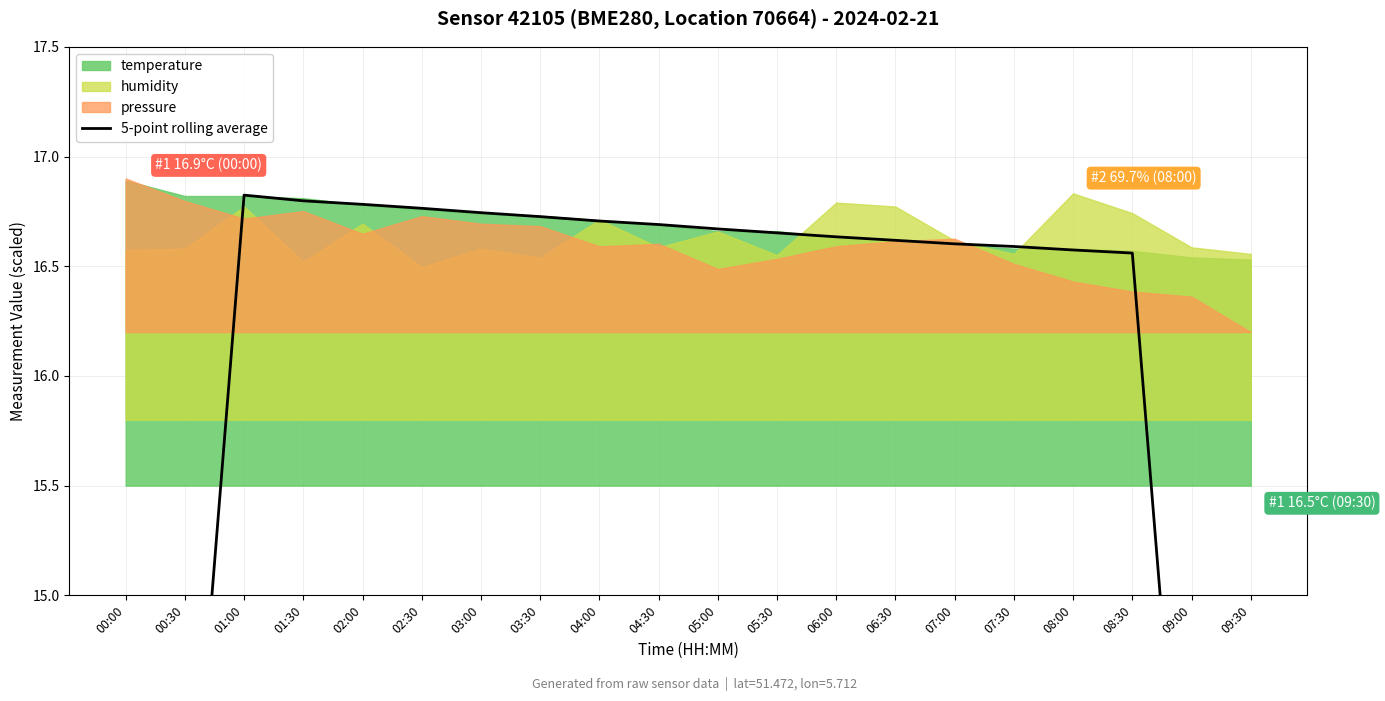

What is the smallest value displayed?

9.9